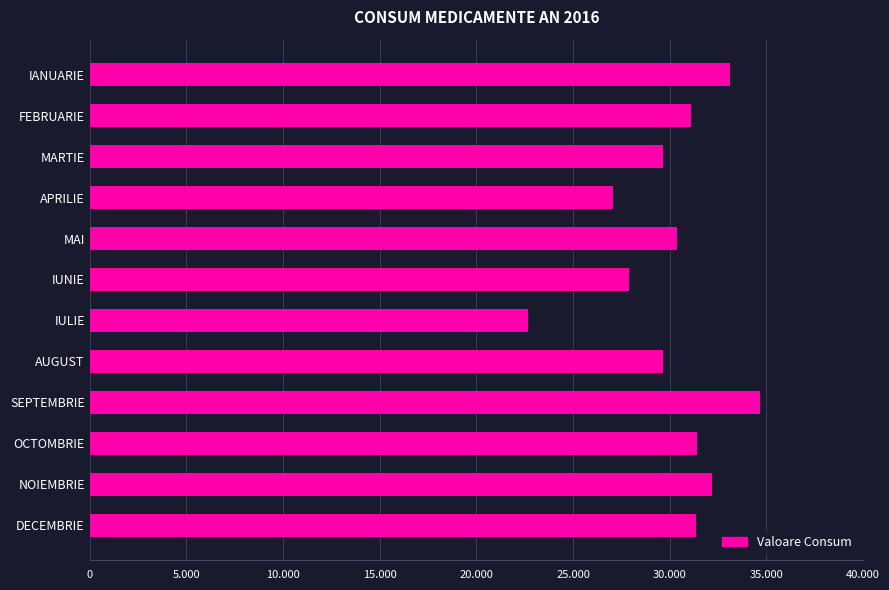

What is the greatest value displayed?

34681.7